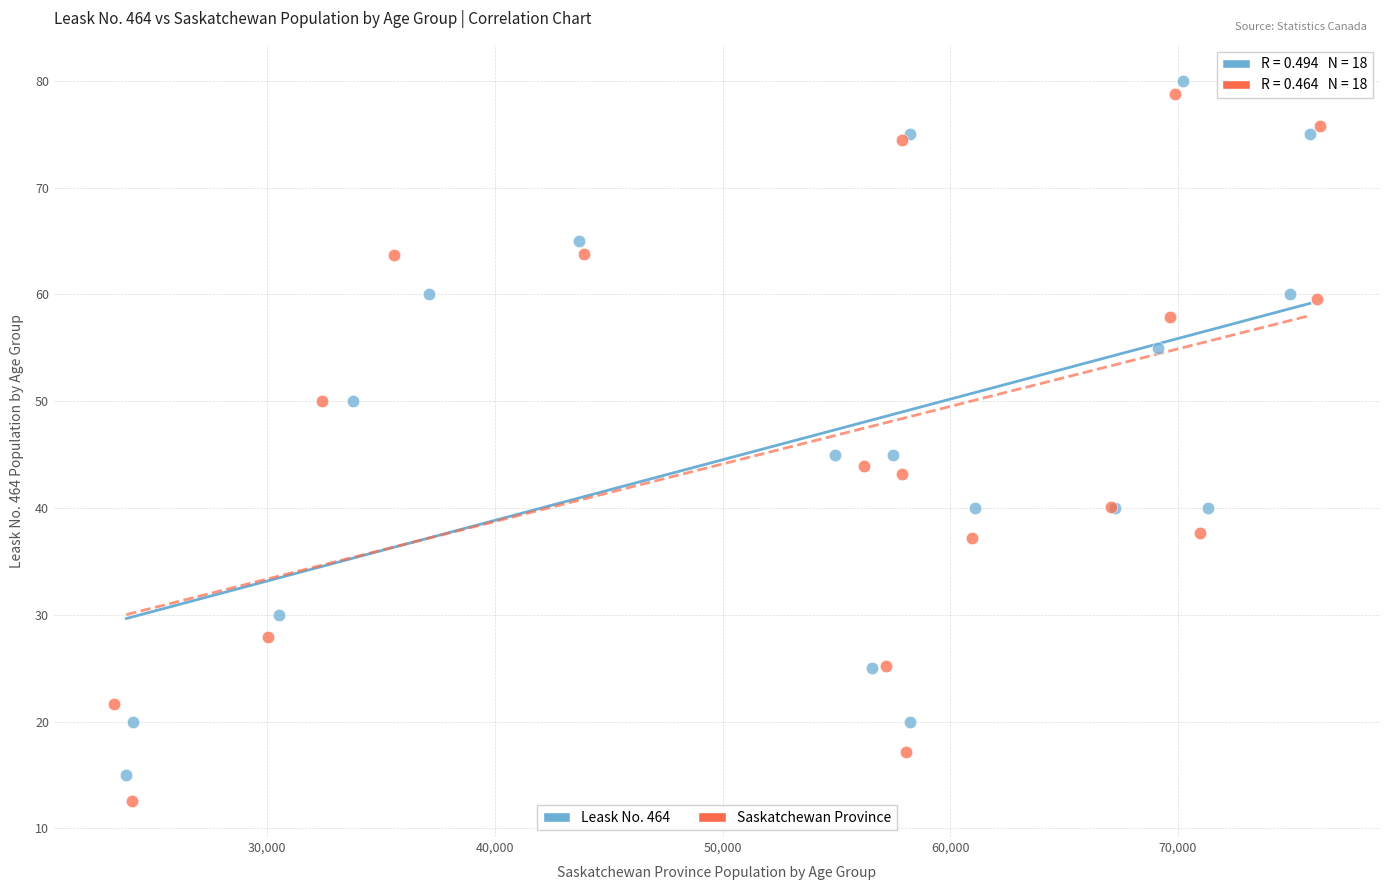

Which series has the largest Y range (max minus min)?

Saskatchewan Province